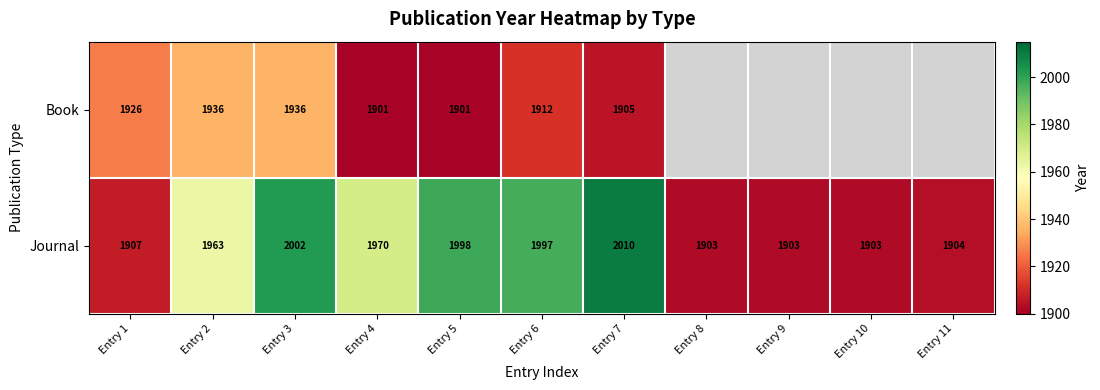

What is the average value of the Journal series?

1951